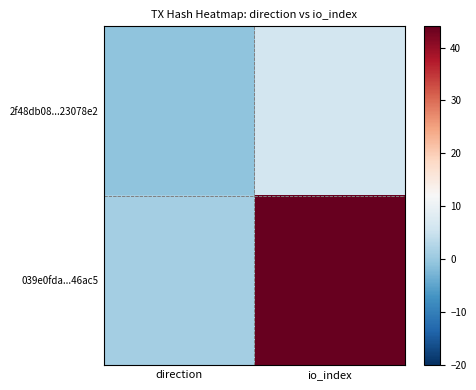

Reading right to left, list all the values displayed in this chart.

2f48db08...23078e2: io_index=6	direction=-1
039e0fda...46ac5: io_index=44	direction=1